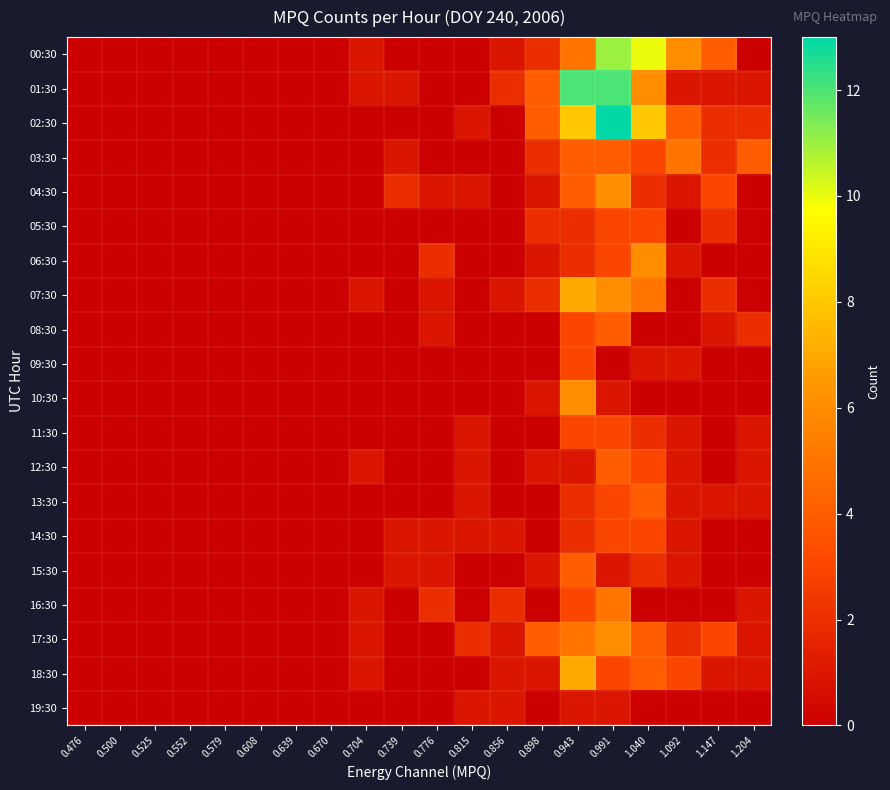

Which category has the lowest value across all series?

0.476